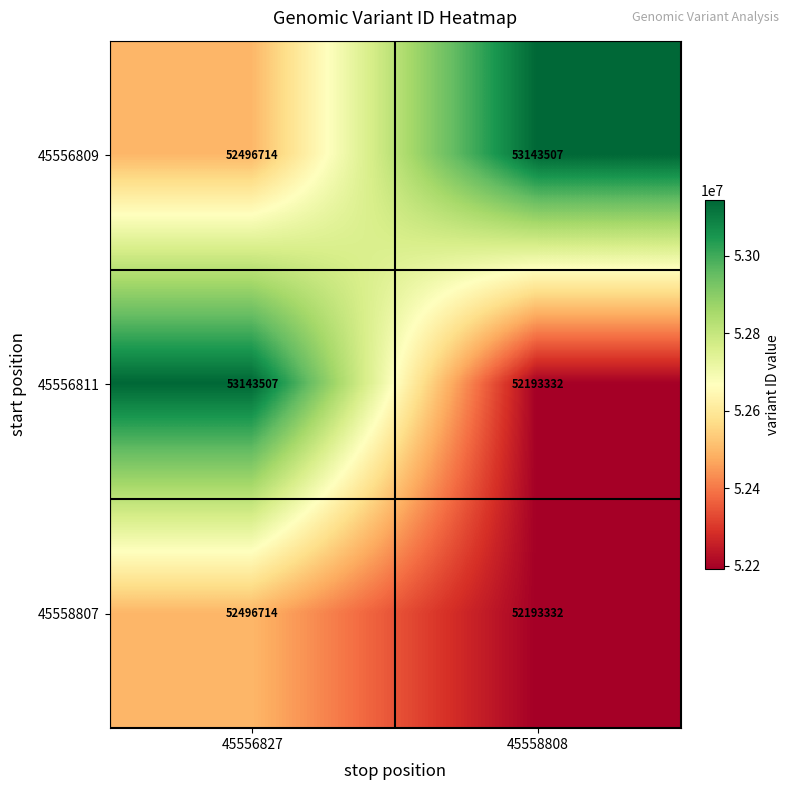

The value of 45556809 at 45556827 is 80536469. True or false?

False